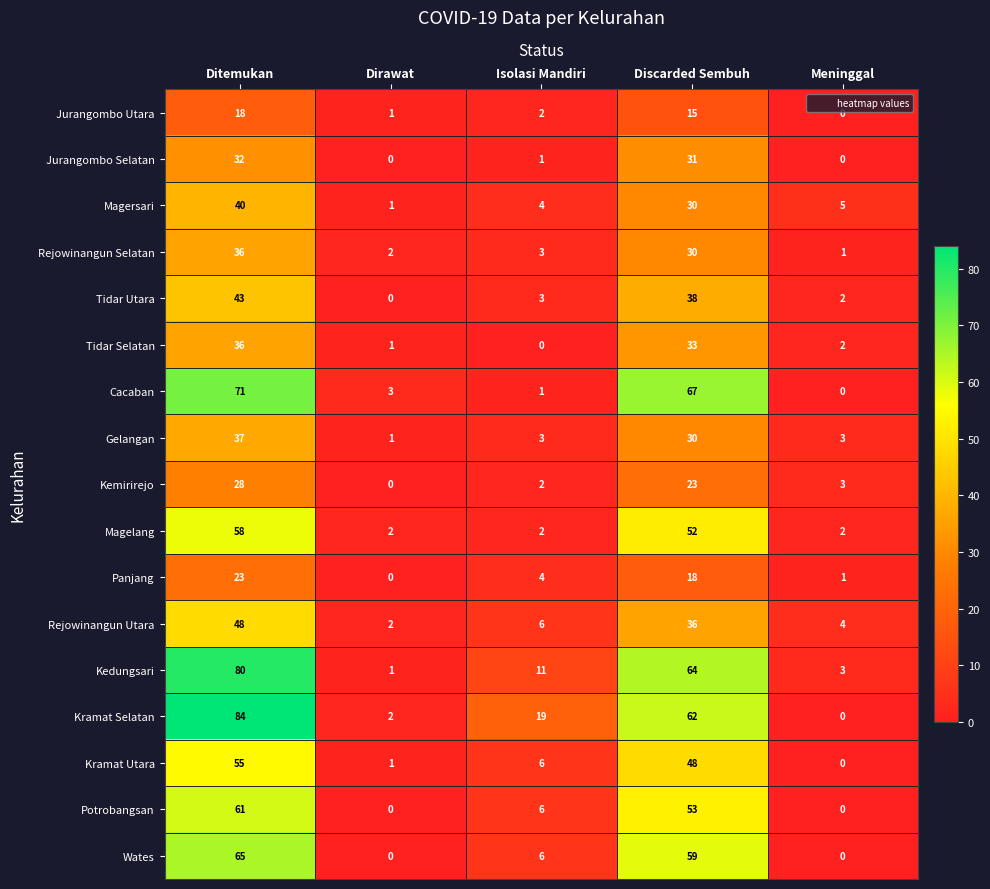

Rank the categories by Rejowinangun Utara value from highest to lowest.

Ditemukan, Discarded Sembuh, Isolasi Mandiri, Meninggal, Dirawat